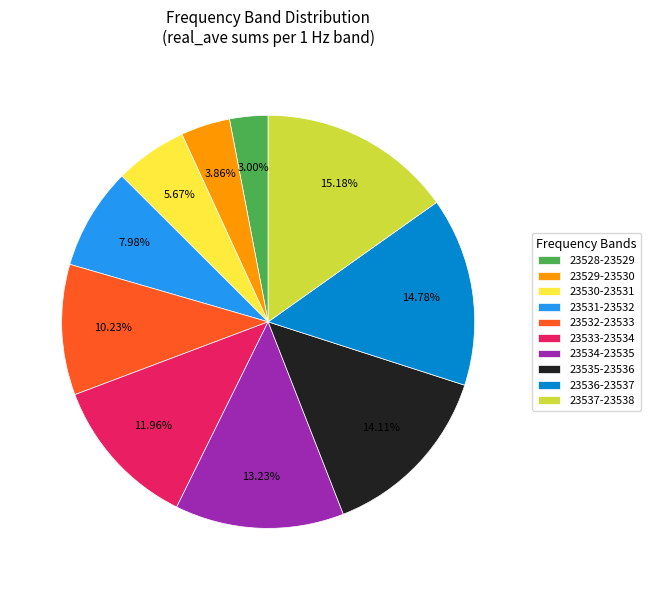

Which has a higher value, 23528-23529 or 23534-23535?

23534-23535